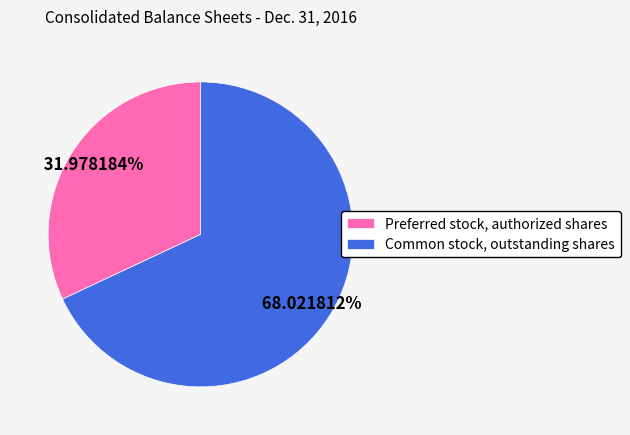

What is the ratio of the value at Common stock, outstanding shares to the value at Preferred stock, authorized shares?

2.1